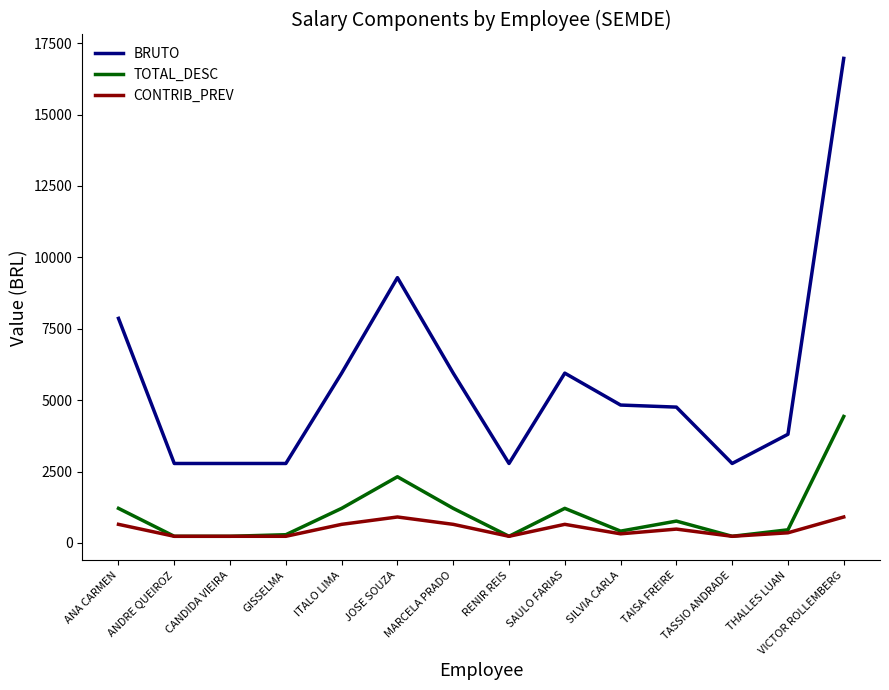

At VICTOR ROLLEMBERG, list the series in order from largest to smallest.

BRUTO, TOTAL_DESC, CONTRIB_PREV